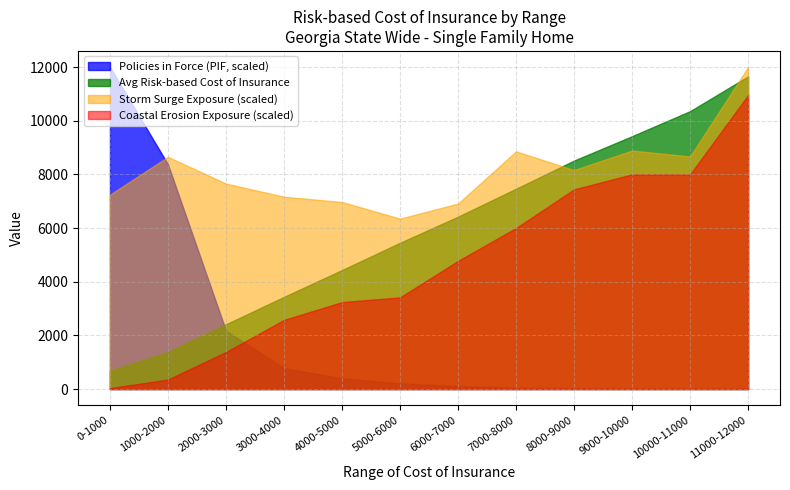

What is the lowest value of the Policies in Force (PIF) series?

18.0